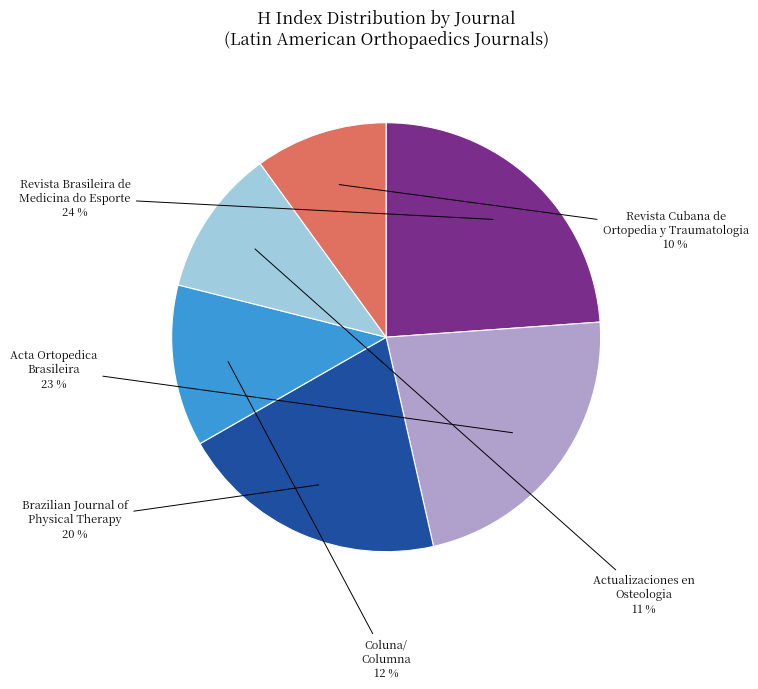

Is there any slice that represents more than half of the pie?

No